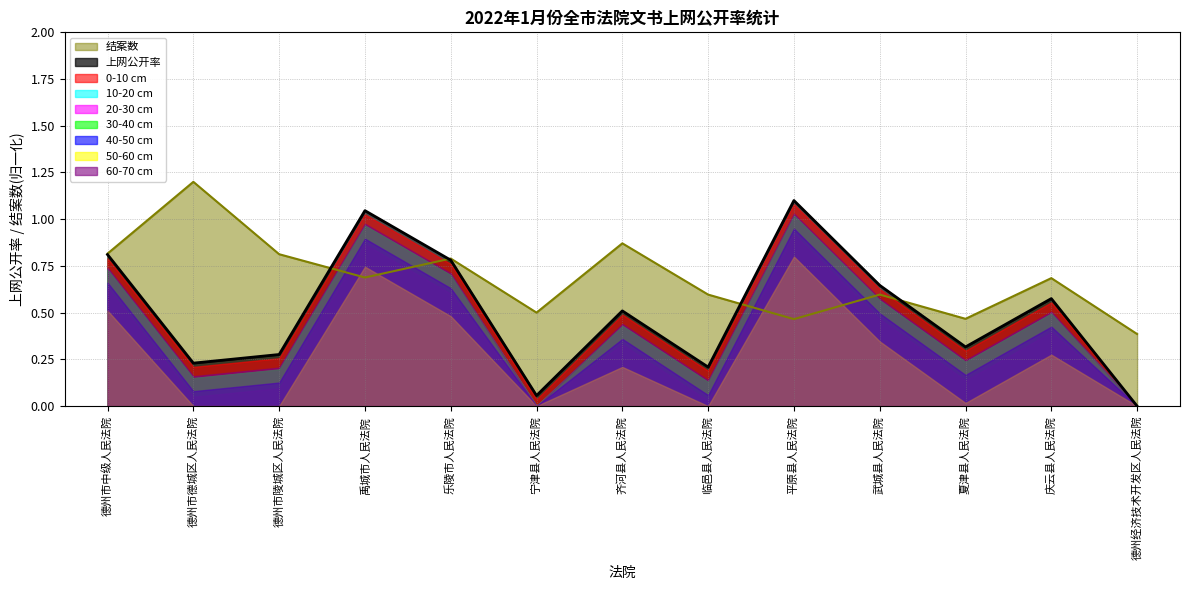

What value does the 上网公开率 series have at 宁津县人民法院?

0.1